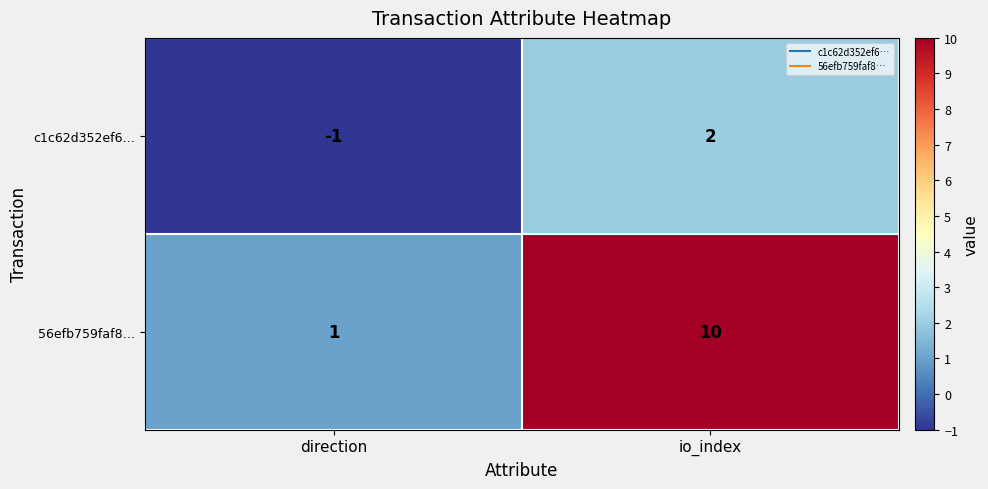

The c1c62d352ef6… series shows 0 at direction. True or false?

False